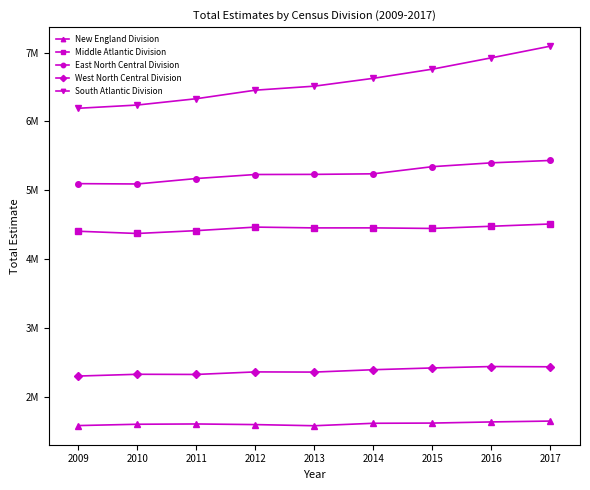

Does the chart have visible grid lines?

No